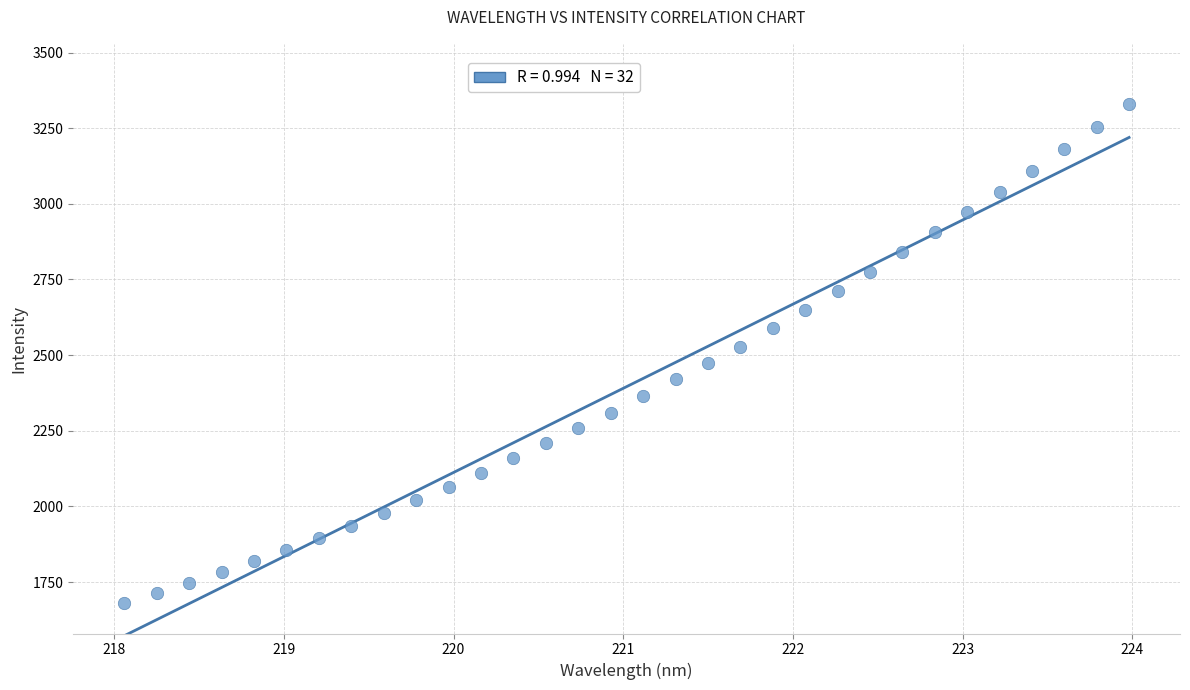

What is the range of X values (max minus min)?

5.9